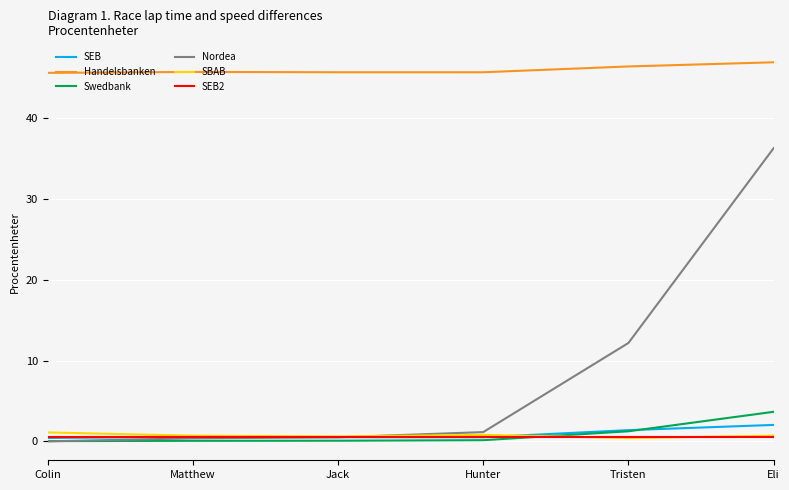

True or false: SBAB and Handelsbanken cross at least once.

False